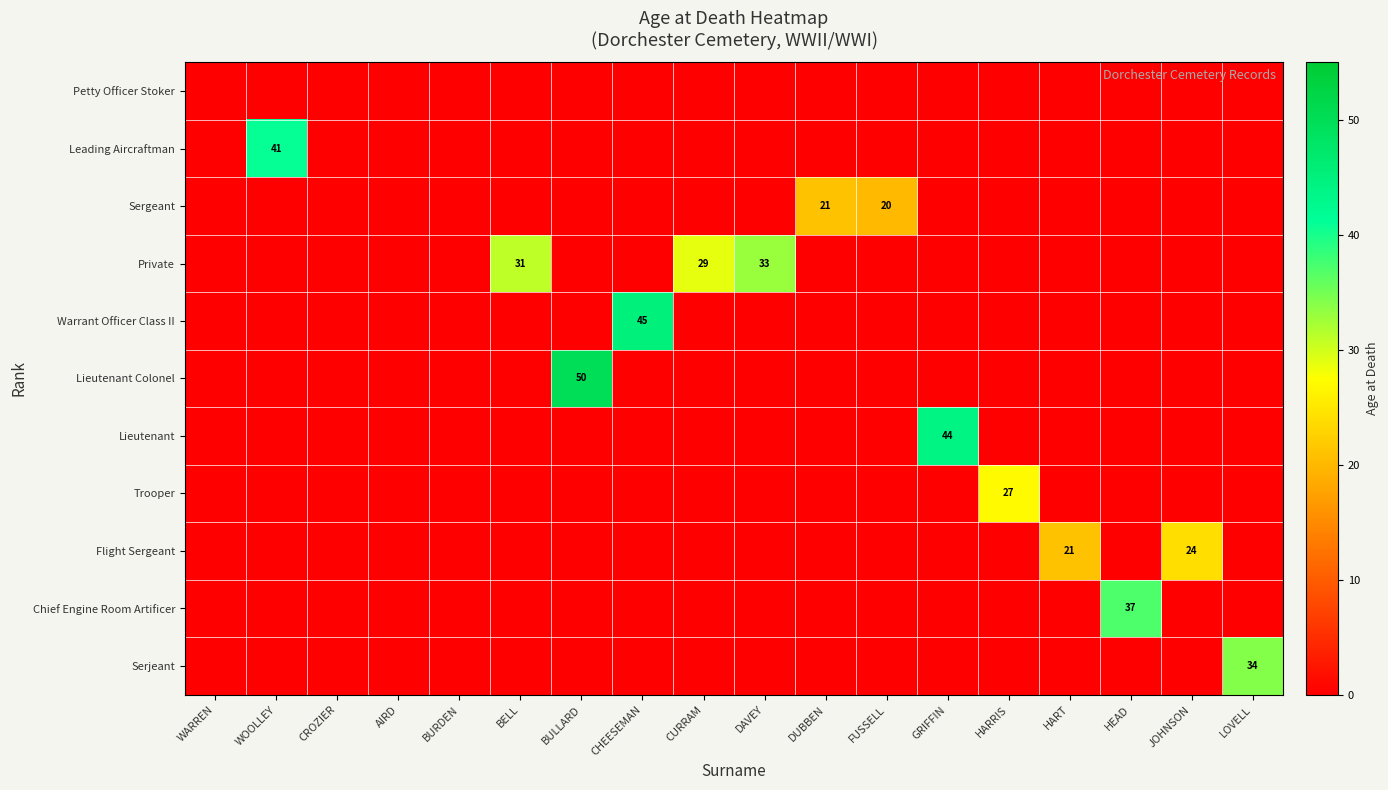

The value of Private at FUSSELL is 16. True or false?

False